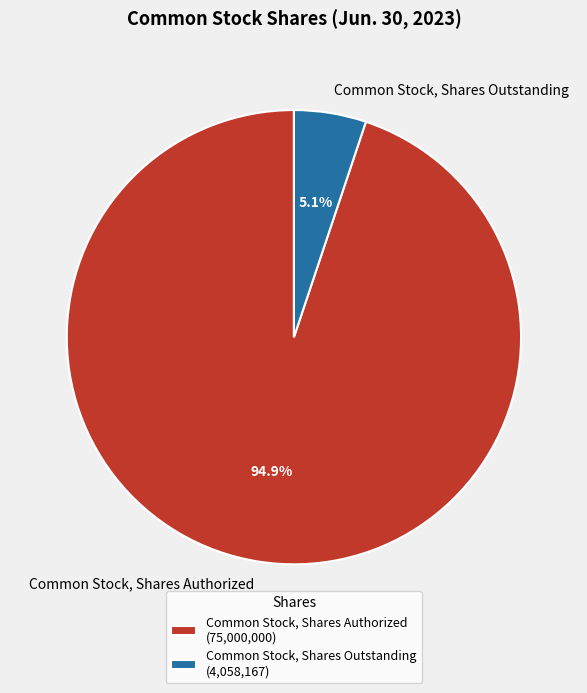

Rank the categories by value from highest to lowest.

Common Stock, Shares Authorized, Common Stock, Shares Outstanding